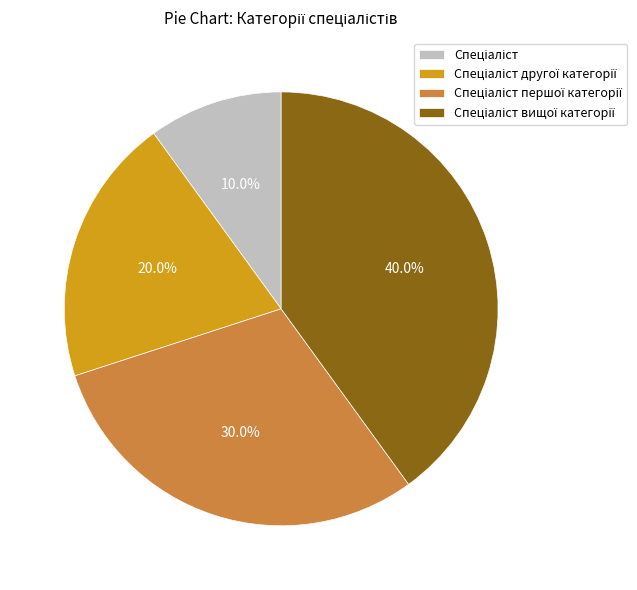

Is there a majority slice in this chart?

No